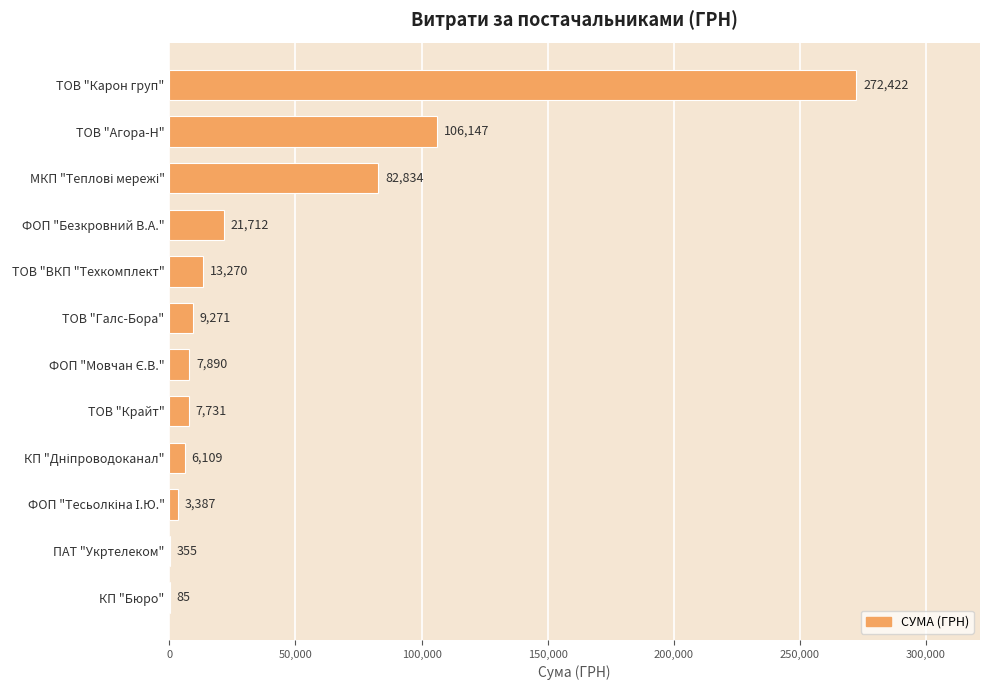

Which has a higher value, ТОВ "Крайт" or ФОП "Безкровний В.А."?

ФОП "Безкровний В.А."